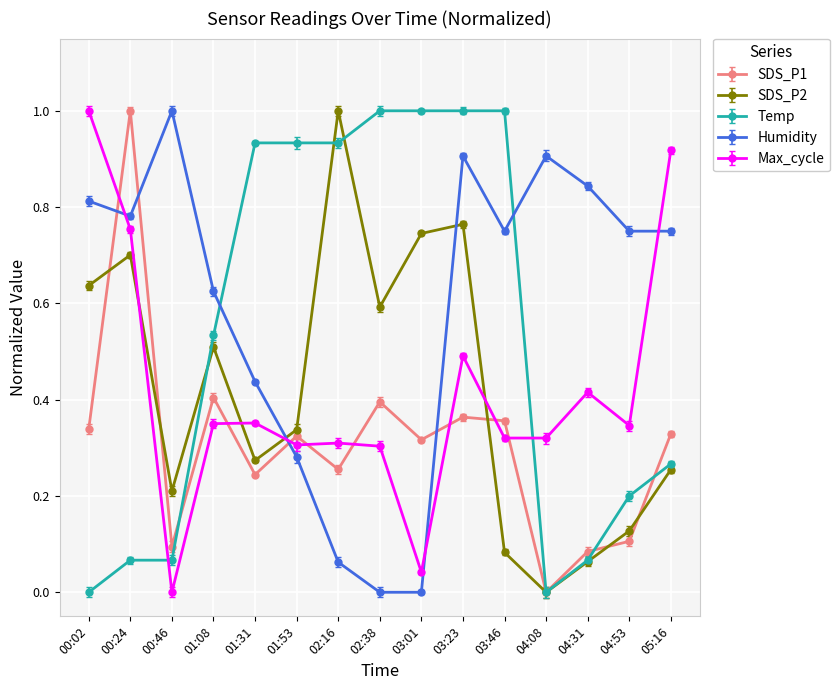

Which series changed the most between 03:23 and 04:31?

Temp